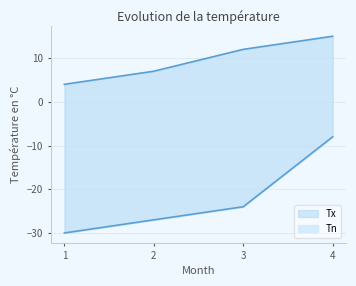

What is the difference between the highest and lowest values at 4?

23